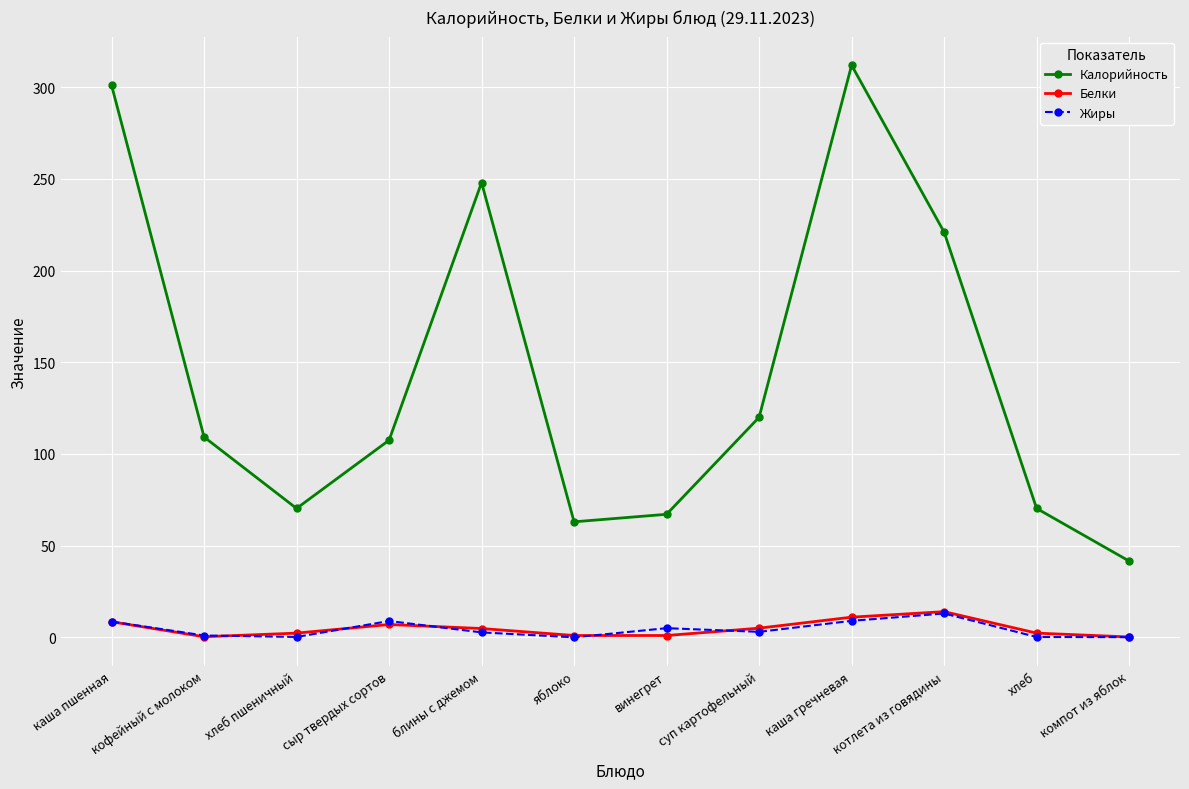

What is the sum of all Белки values?

57.4